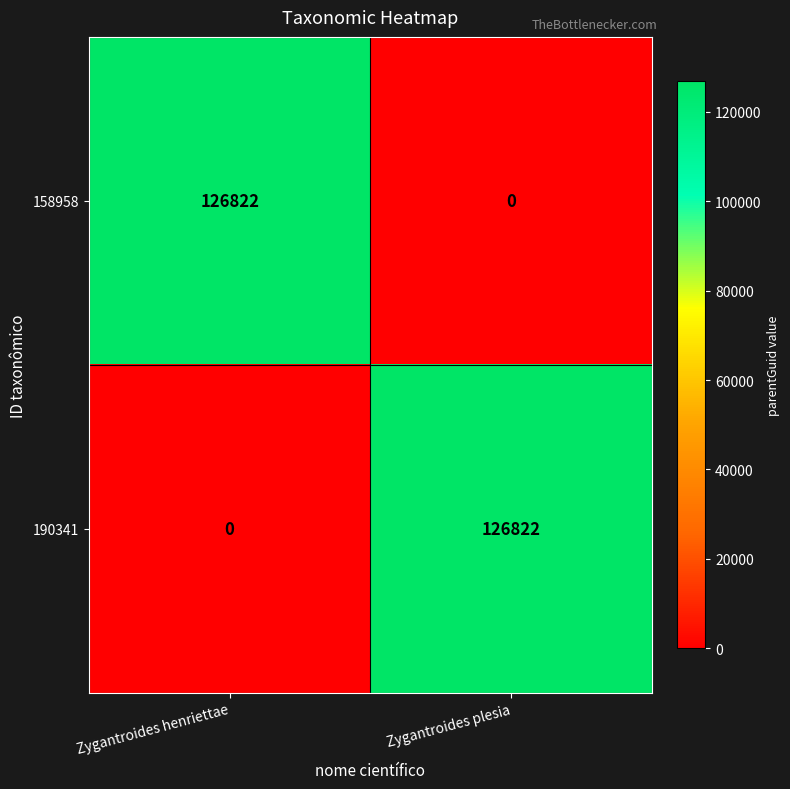

What is the total value across all series at Zygantroides henriettae?

126822